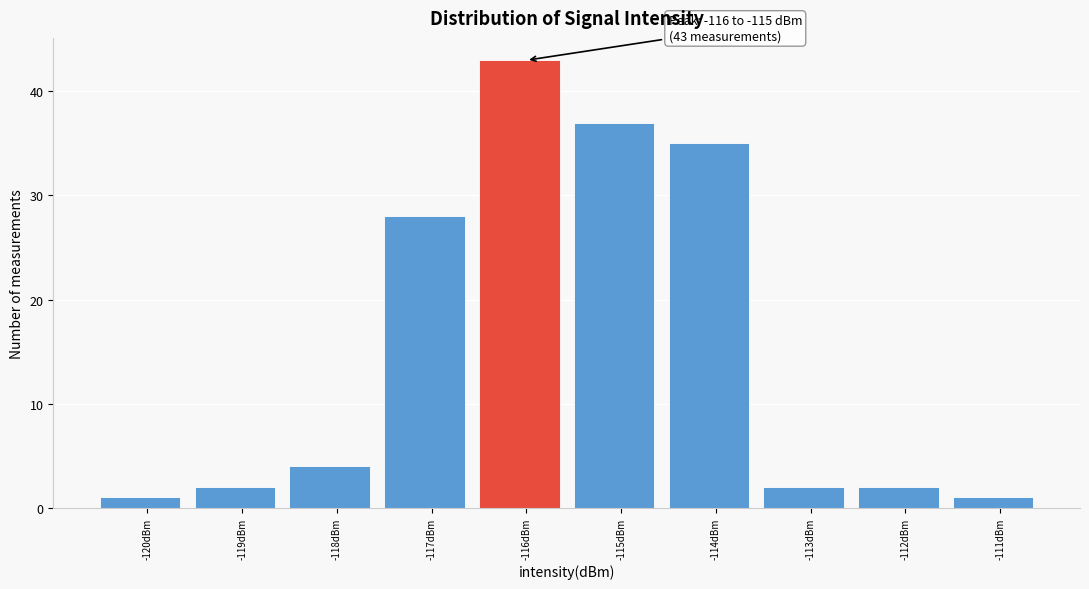

Reading left to right, extract all data points from this chart.

1	2	4	28	43	37	35	2	2	1